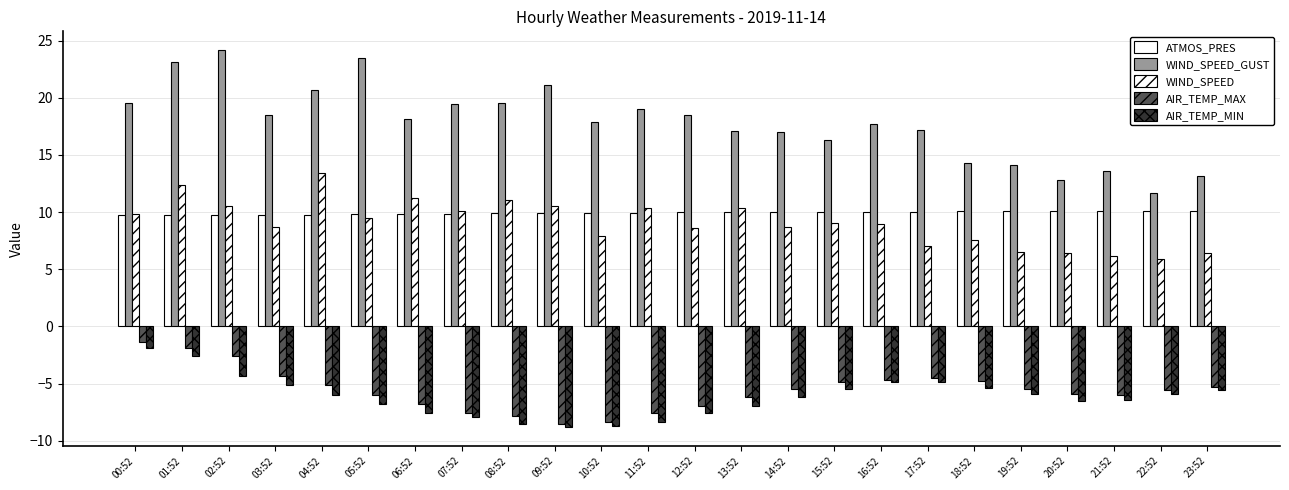

How many categories are shown in the chart?

24